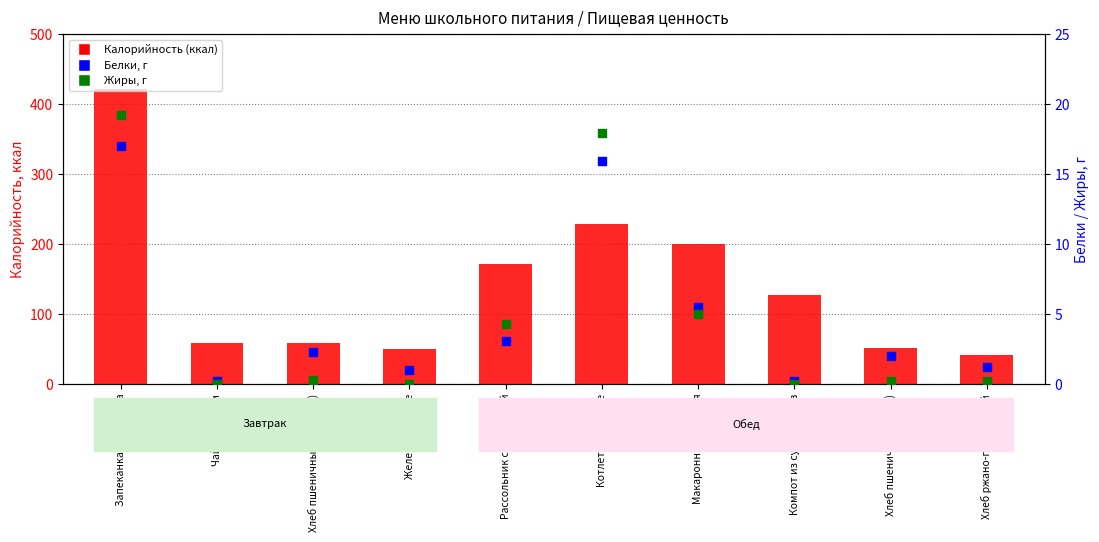

At how many categories does at least one series exceed 362?

1